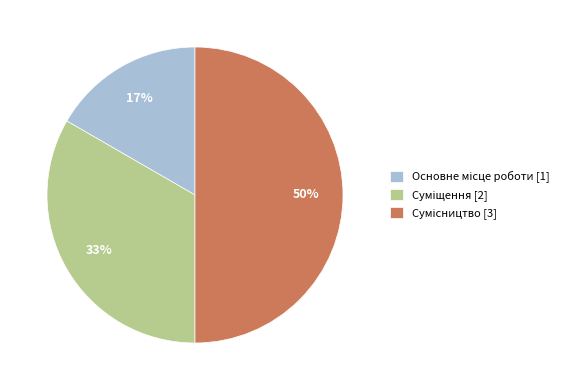

To the nearest percent, what is the difference between the largest and smallest slice percentages?

33%